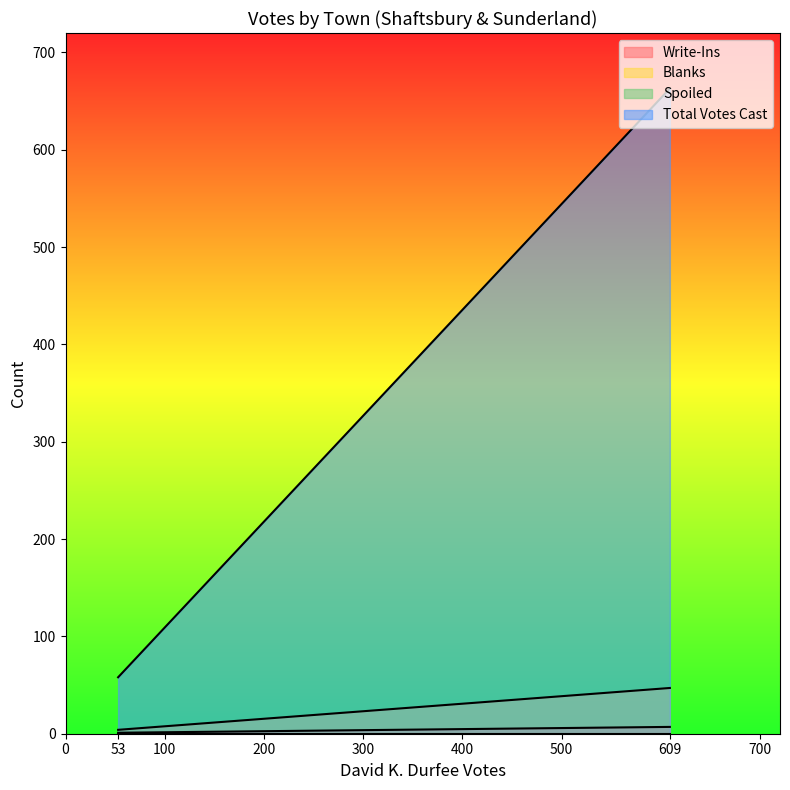

Which series changed the most between Shaftsbury and Sunderland?

Total Votes Cast